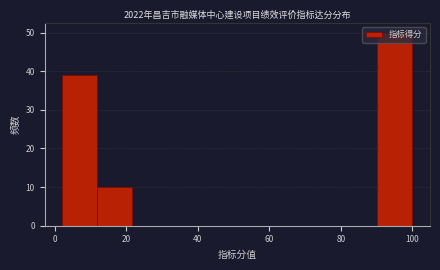

Reading left to right, list every bar in this chart as the range it spans on the x-axis followed by its height. Neither the bar edges nor the heights are printed on the chart, so give them approximately, as read against the axes.

2.0 to 11.8: 39
11.8 to 21.6: 10
21.6 to 31.4: 0
31.4 to 41.2: 0
41.2 to 51.0: 0
51.0 to 60.8: 0
60.8 to 70.6: 0
70.6 to 80.4: 0
80.4 to 90.2: 0
90.2 to 100.0: 50